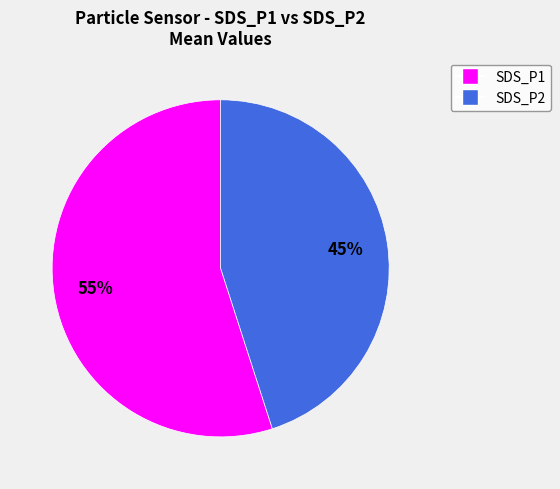

Is there any slice that represents more than half of the pie?

Yes